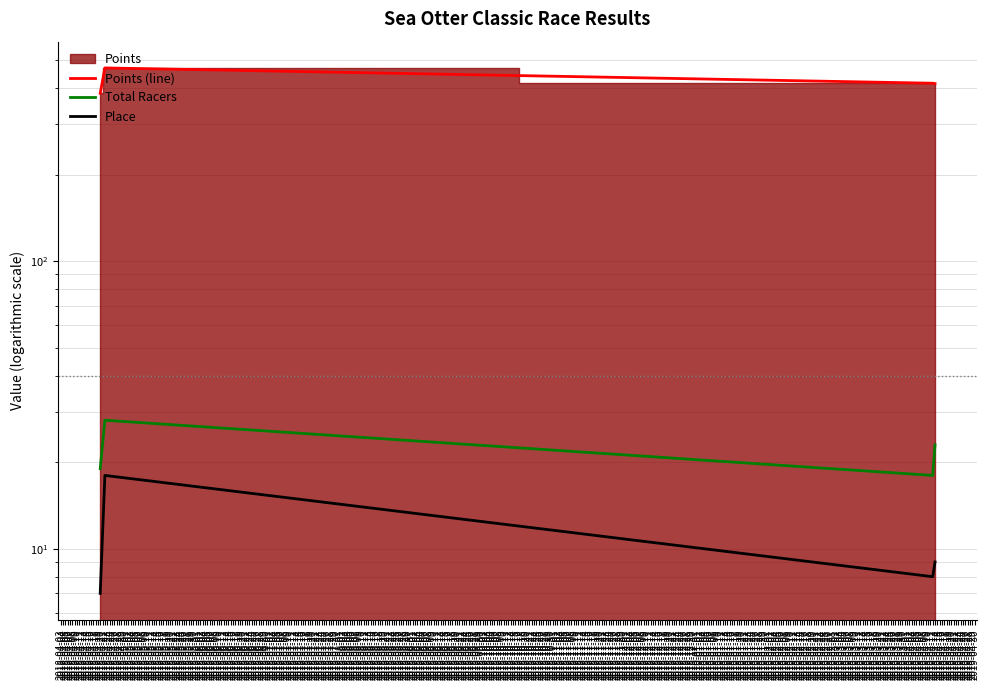

True or false: Place has a value of 6.5 at 2018-04-22.

False